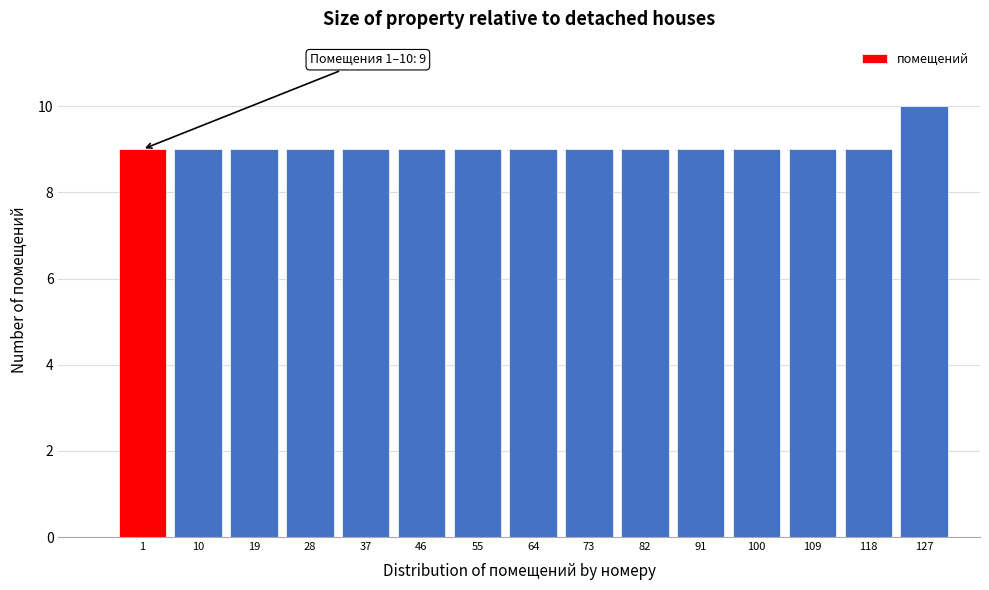

Reading left to right, list all the values displayed in this chart.

9	9	9	9	9	9	9	9	9	9	9	9	9	9	10